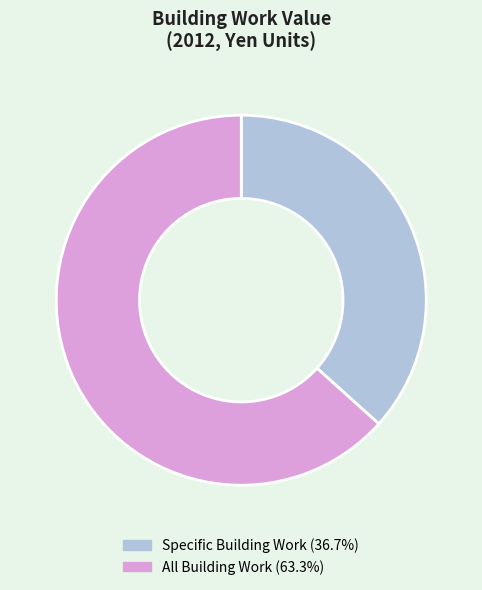

Approximately how many times larger is the value at Specific Building Work (36.7%) compared to All Building Work (63.3%)?

0.6